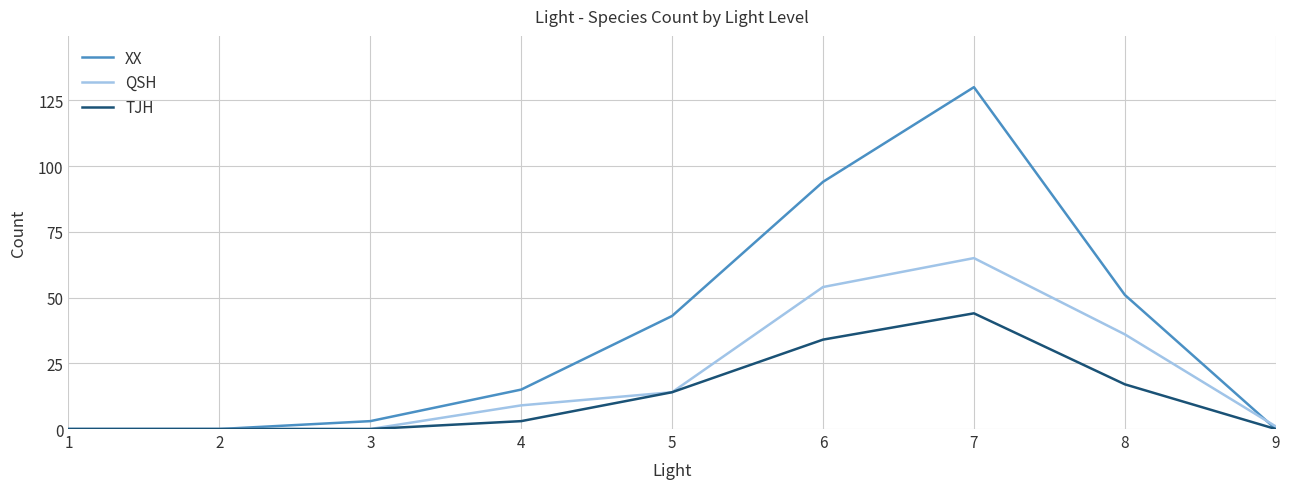

At 8, list the series in order from largest to smallest.

XX, QSH, TJH